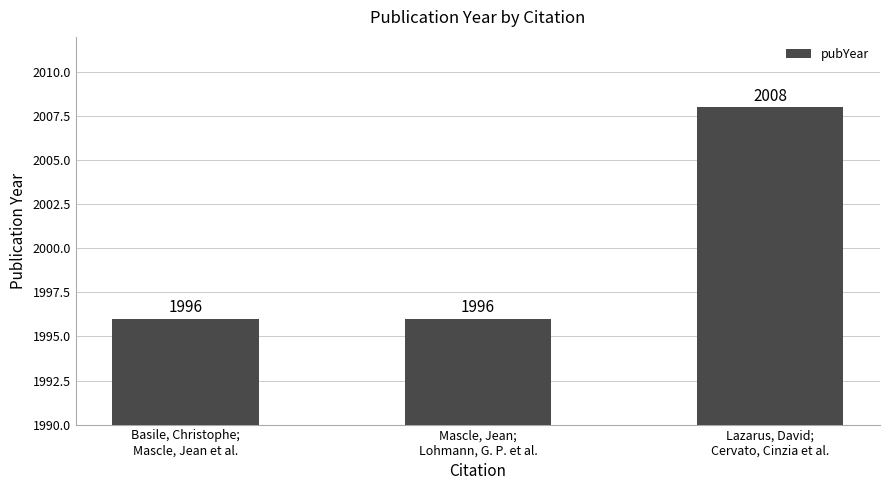

Reading left to right, what are all the values shown in this chart?

1996	1996	2008